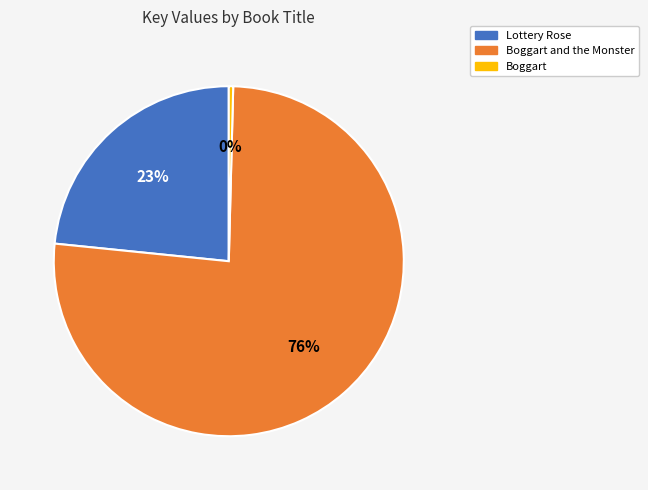

To the nearest percent, what is the average slice percentage?

33%